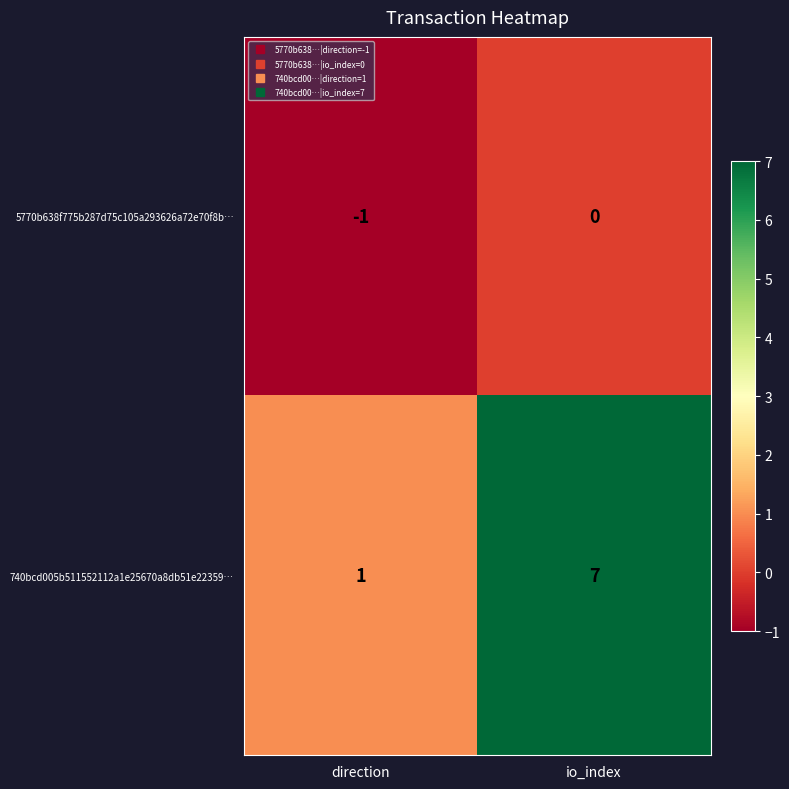

Reading right to left, transcribe all the data shown in this chart.

5770b638f775b287d75c105a293626a72e70f8b…: 0	-1
740bcd005b511552112a1e25670a8db51e22359…: 7	1